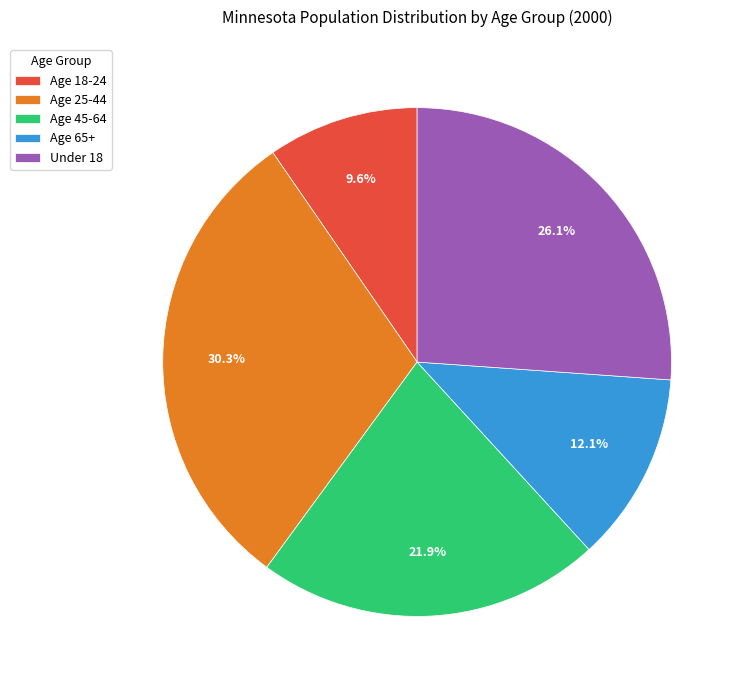

Is Age 18-24 the majority of the pie?

No